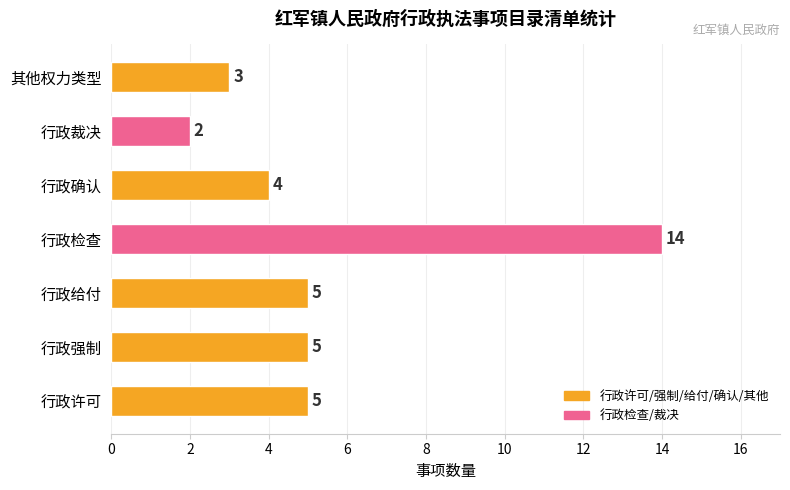

Reading bottom to top, what are all the values shown in this chart?

5	5	5	14	4	2	3